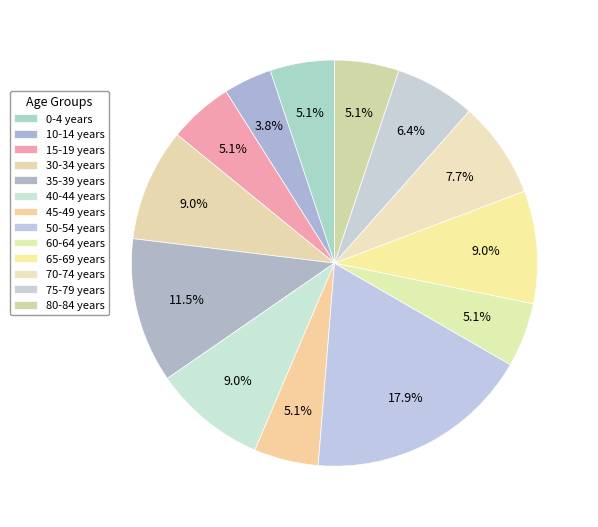

Is there a majority slice in this chart?

No